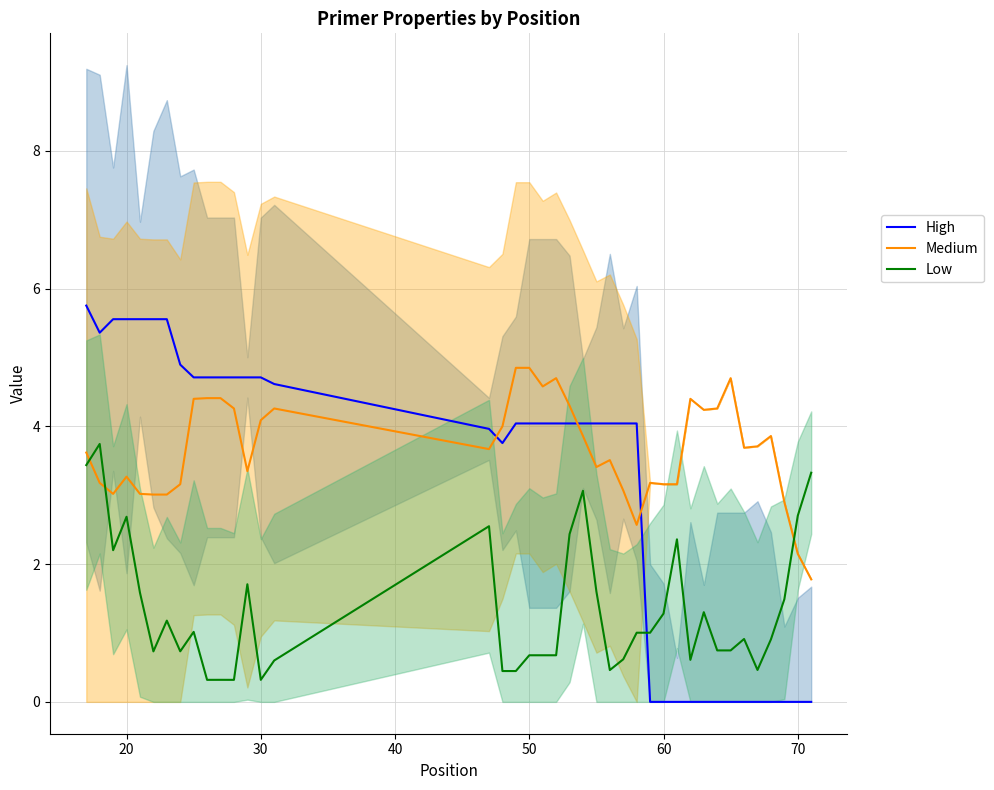

True or false: Low and High intersect in this chart.

True